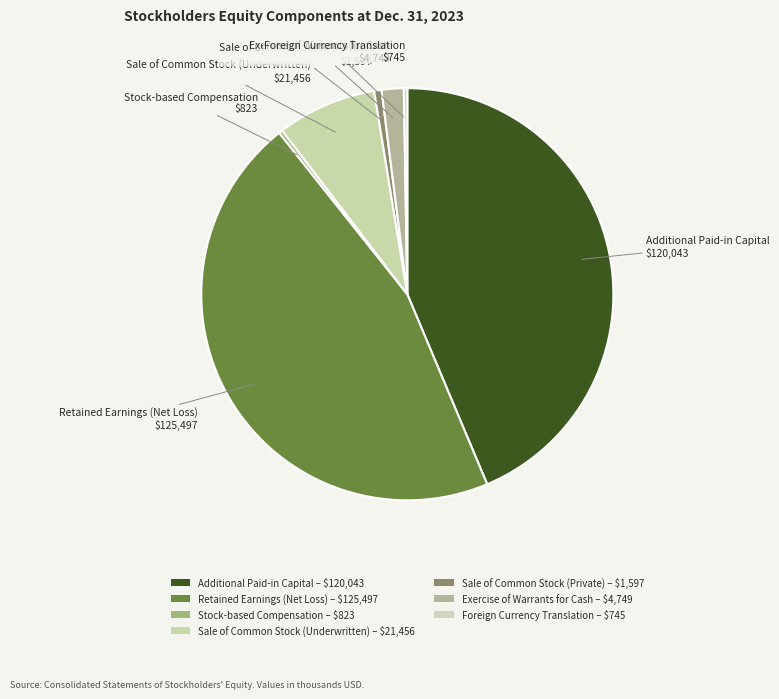

Combined, do Foreign Currency Translation and Exercise of Warrants for Cash account for over 50%?

No